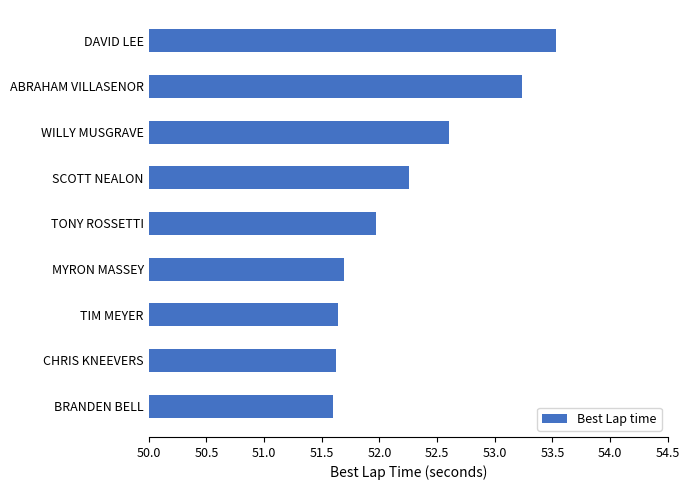

The chart shows a value of 52.0 at TONY ROSSETTI. True or false?

True